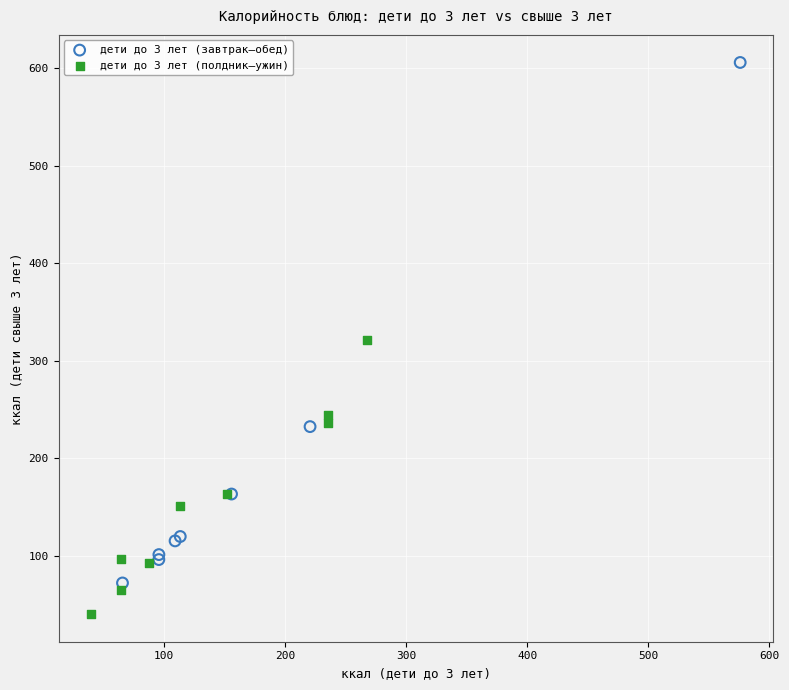

Which series reaches the maximum Y coordinate?

дети до 3 лет (завтрак–обед)